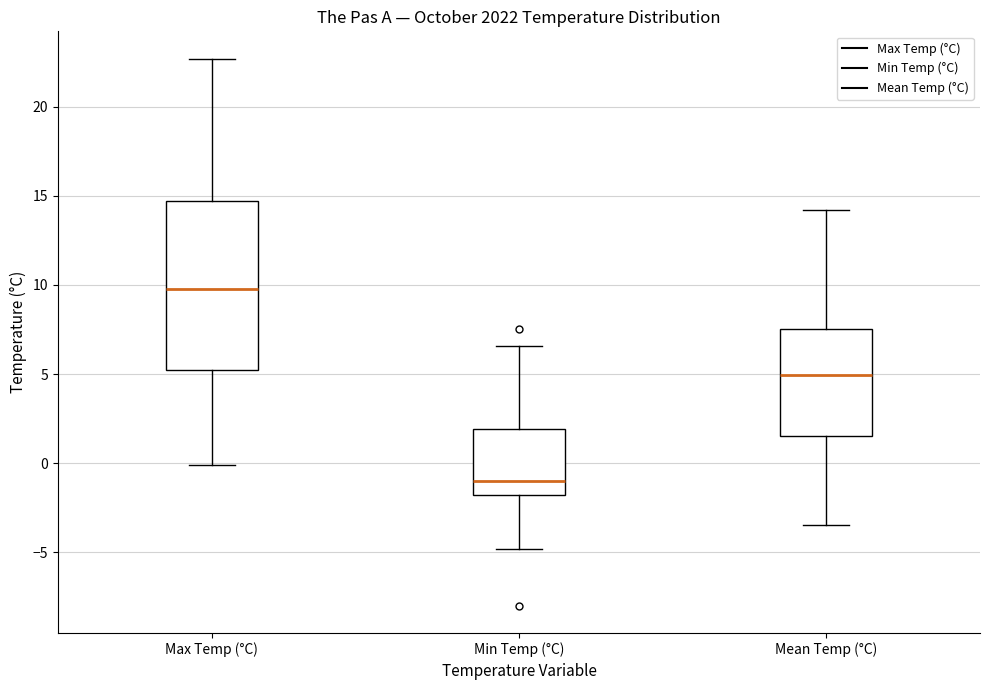

Where does the lower whisker of the box for Min Temp (°C) end on the y-axis? The values are not printed on the chart, so give them approximately, as read against the axis.

-5.0